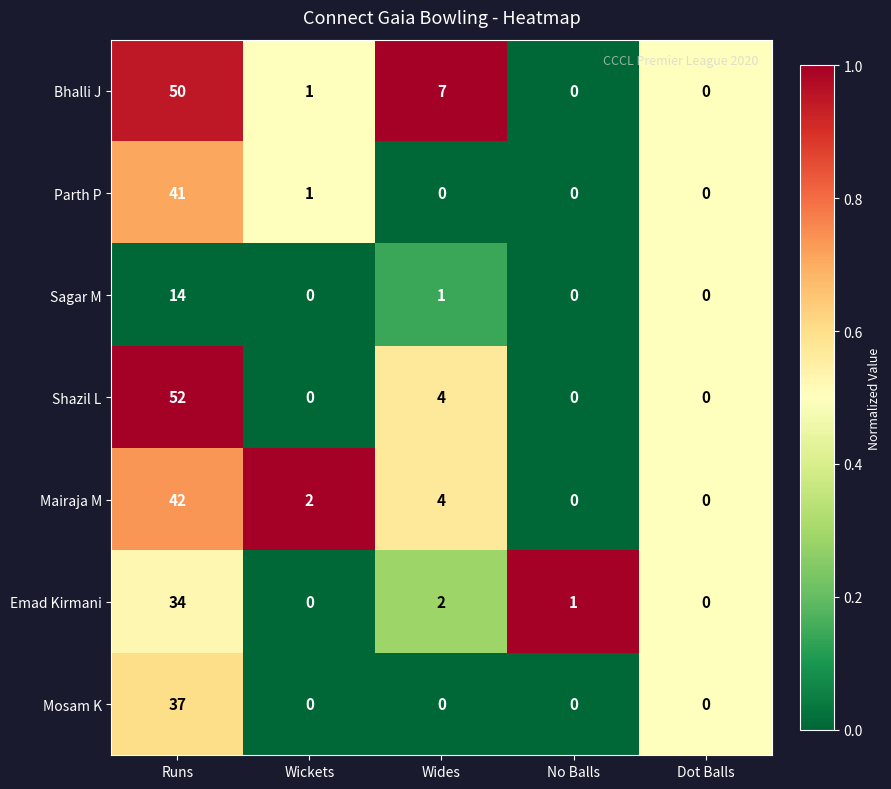

How many categories are shown in the chart?

5